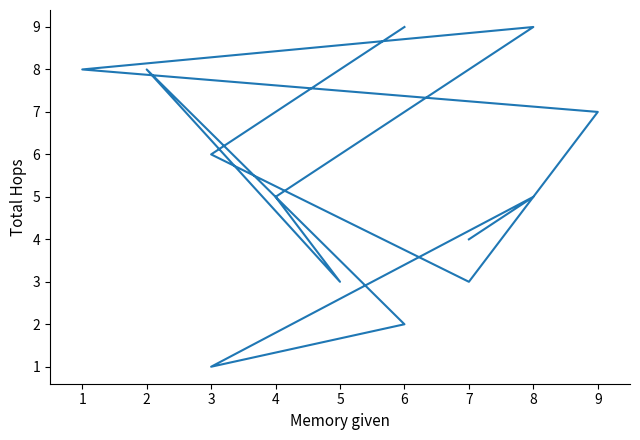

The chart shows a value of 3 at 3. True or false?

False